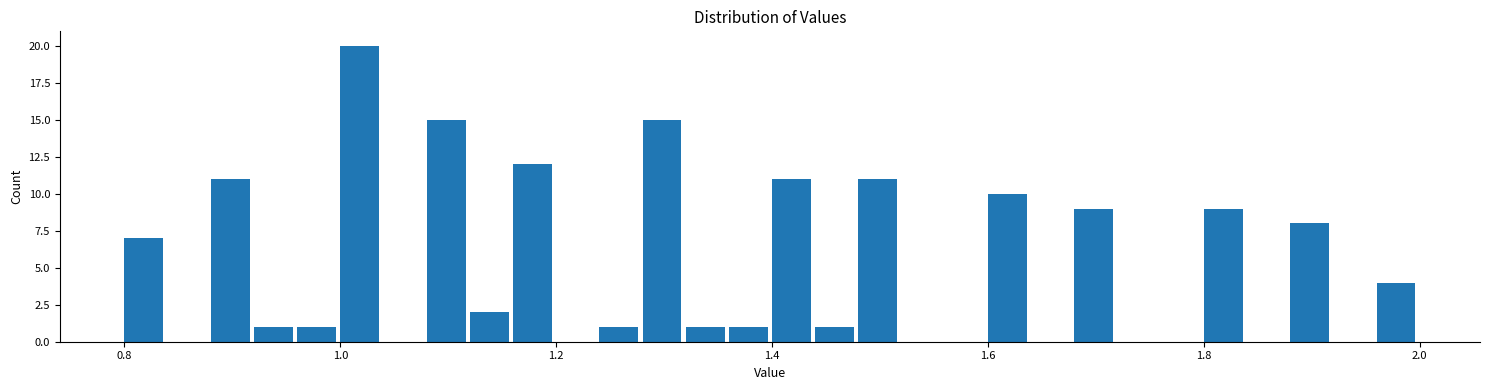

Around what value on the x-axis is the tallest bar? Give the approximate position of its centre, as read against the axis.

1.02